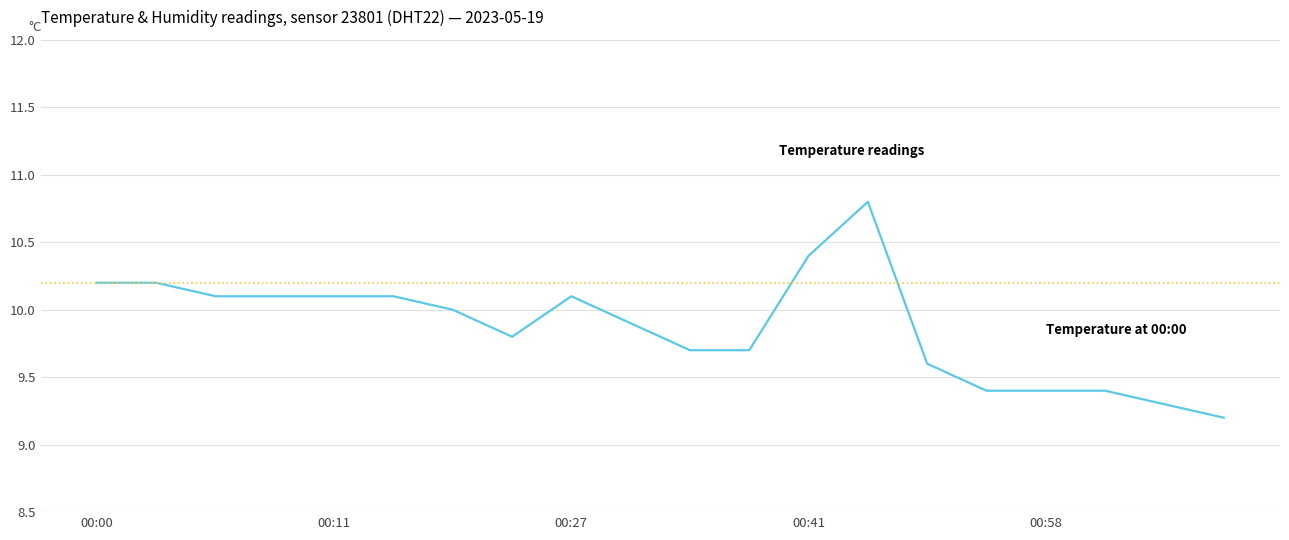

What is the difference between the maximum and minimum values?

1.6